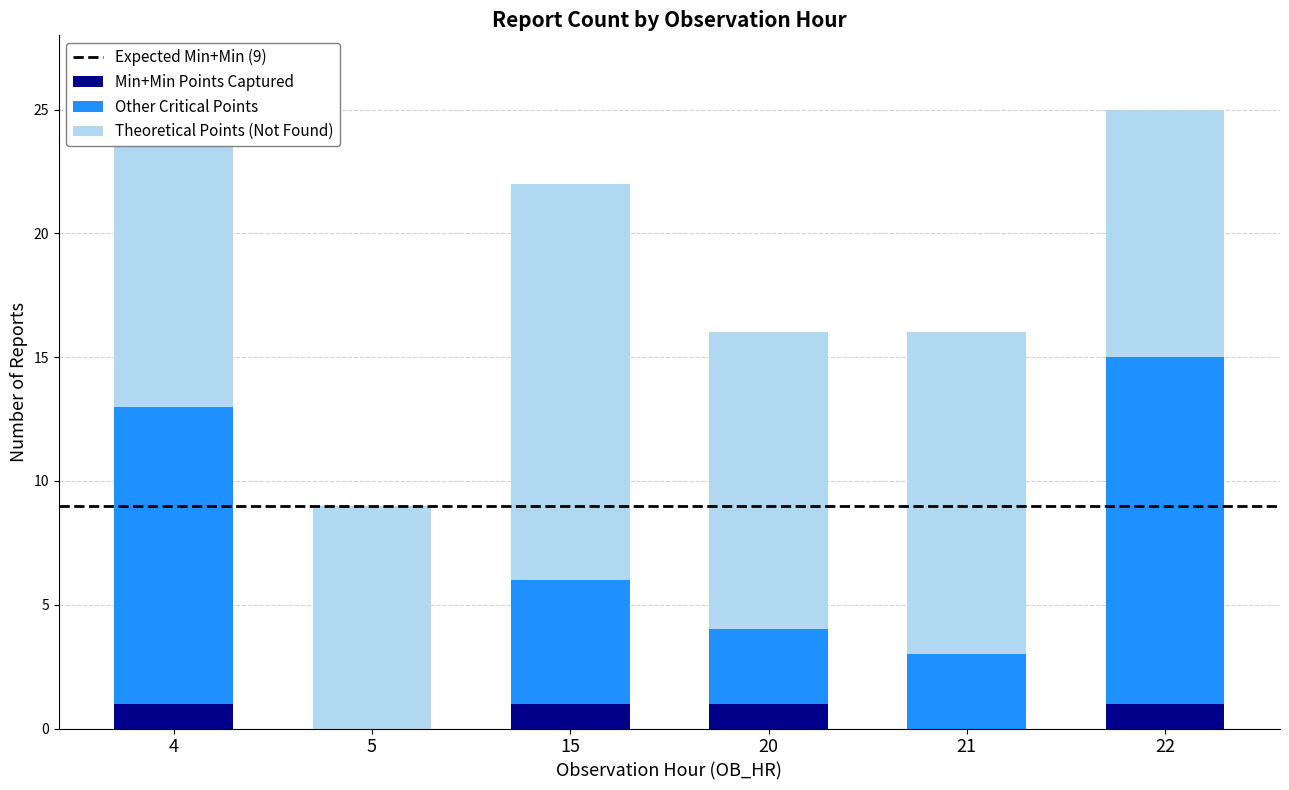

The Min+Min Points Captured series shows 1 at 21. True or false?

False